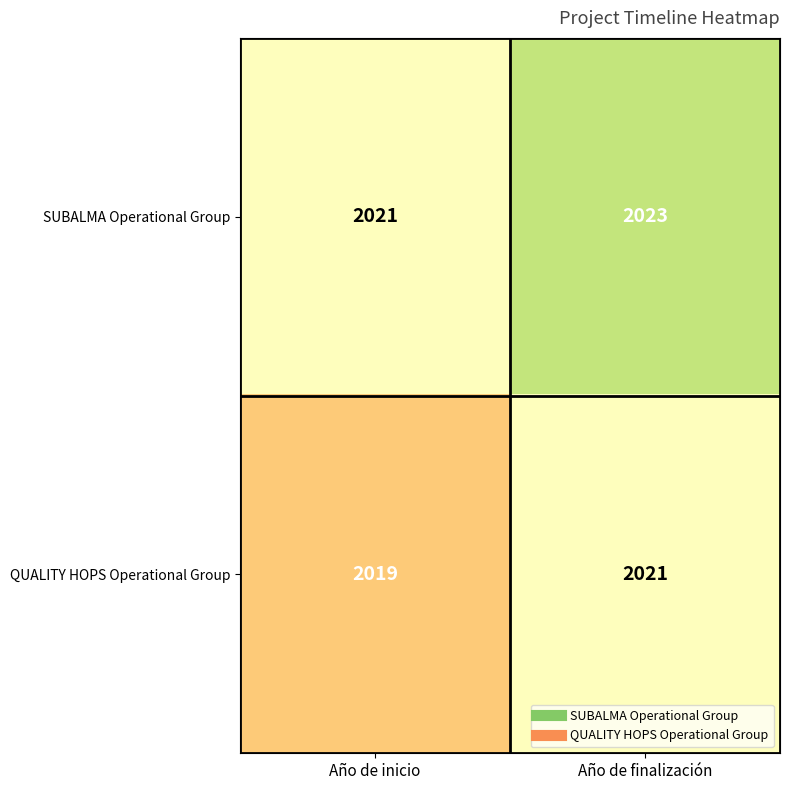

What is the sum of the SUBALMA Operational Group values at Año de inicio and Año de finalización?

4044